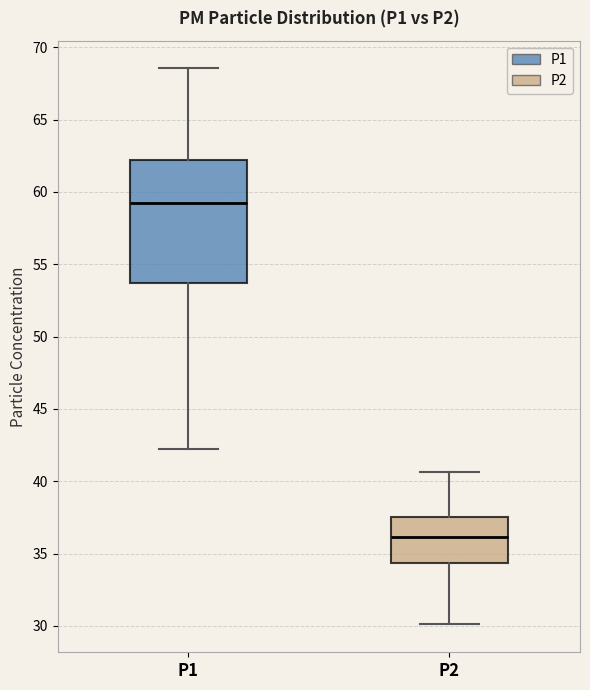

Comparing the boxes themselves (not the whiskers), which one is the tallest?

P1